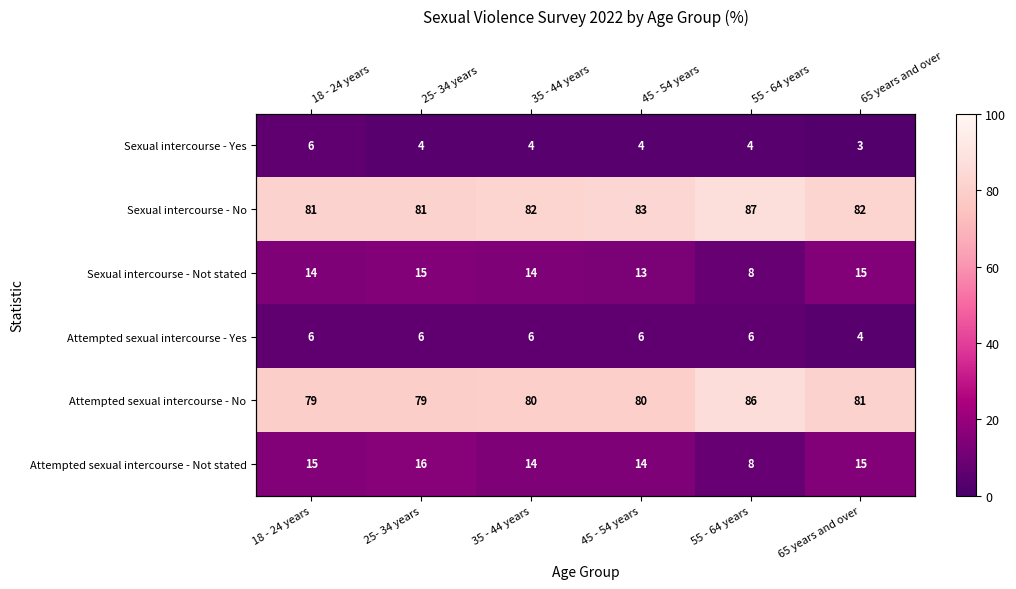

What is the difference between the maximum and second lowest values in the Sexual intercourse - Yes series?

2